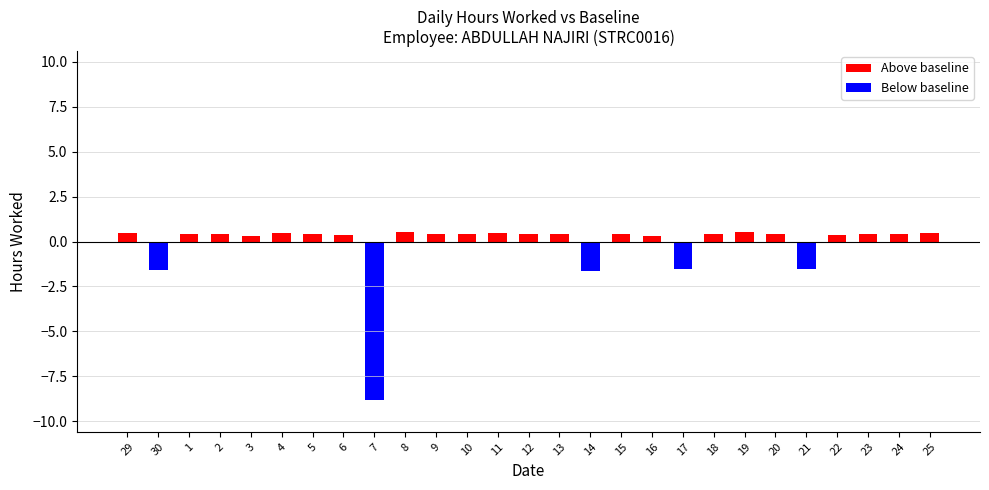

What is the label of the 1st bar from the left?

29